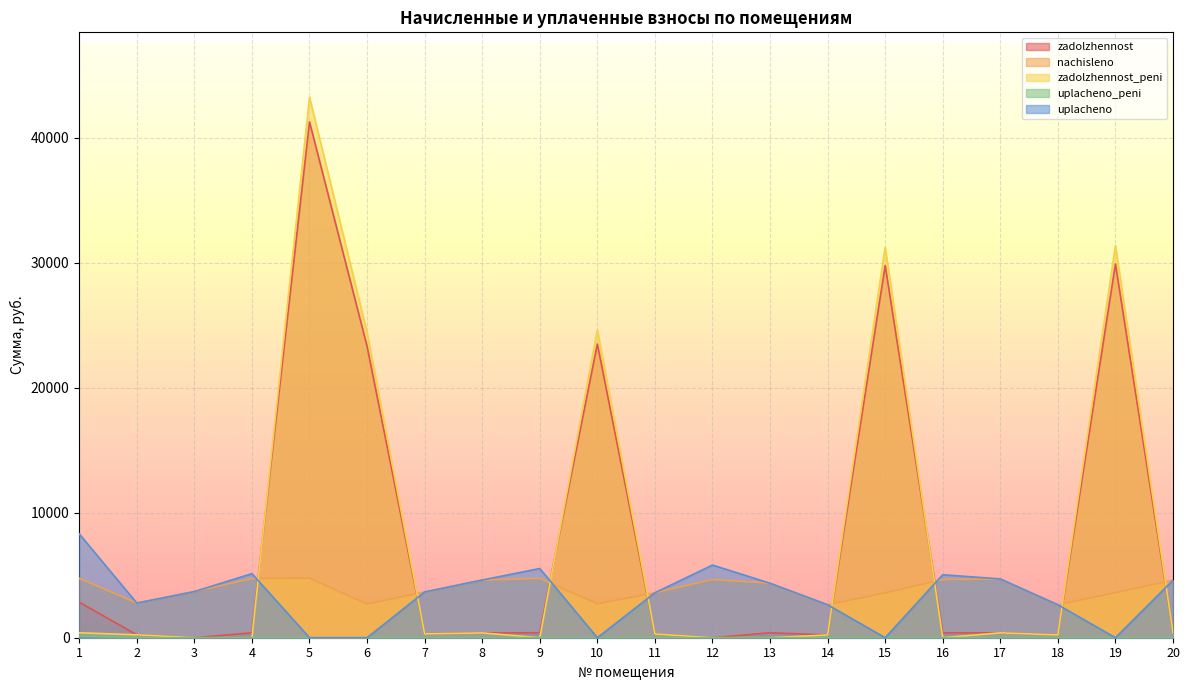

What is the spread (max minus min) of values at 7?

3663.3